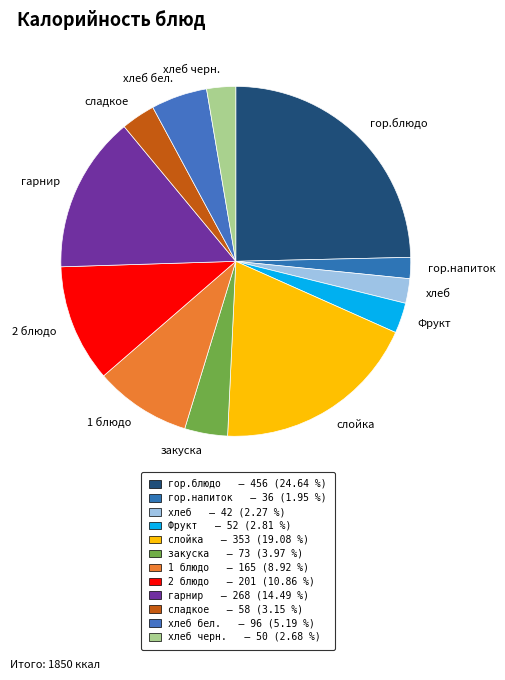

What is the ratio of the value at сладкое to the value at хлеб?

1.4